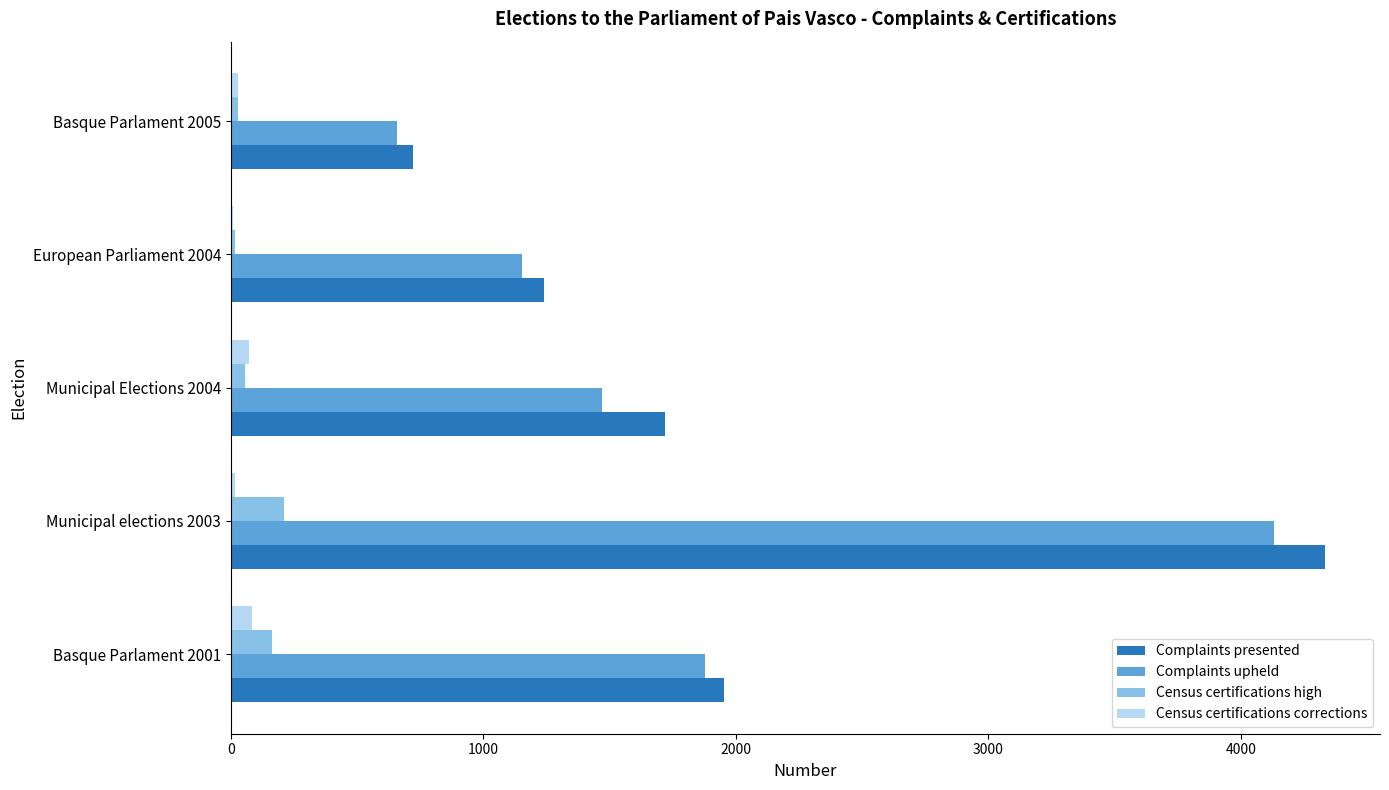

What is the sum of all Complaints presented values?

9972